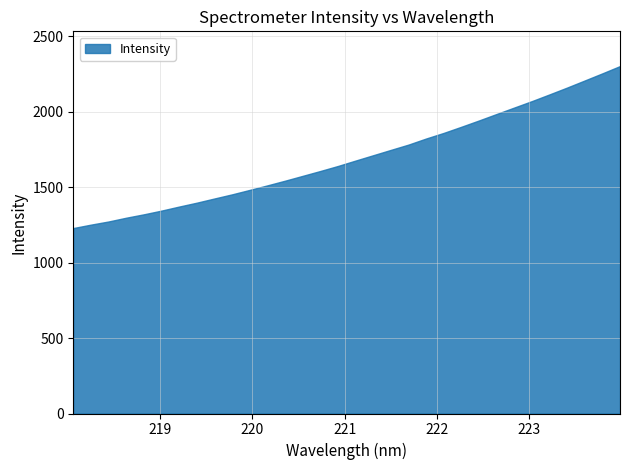

Reading left to right, transcribe all the data shown in this chart.

1229.3	1251.9	1272.9	1297.9	1320.4	1345.0	1371.8	1397.6	1425.4	1452.8	1482.3	1512.3	1543.3	1575.4	1607.6	1640.9	1676.8	1712.2	1747.5	1782.6	1823.0	1860.2	1900.9	1942.6	1985.6	2028.3	2070.8	2115.4	2160.7	2207.6	2254.8	2303.0